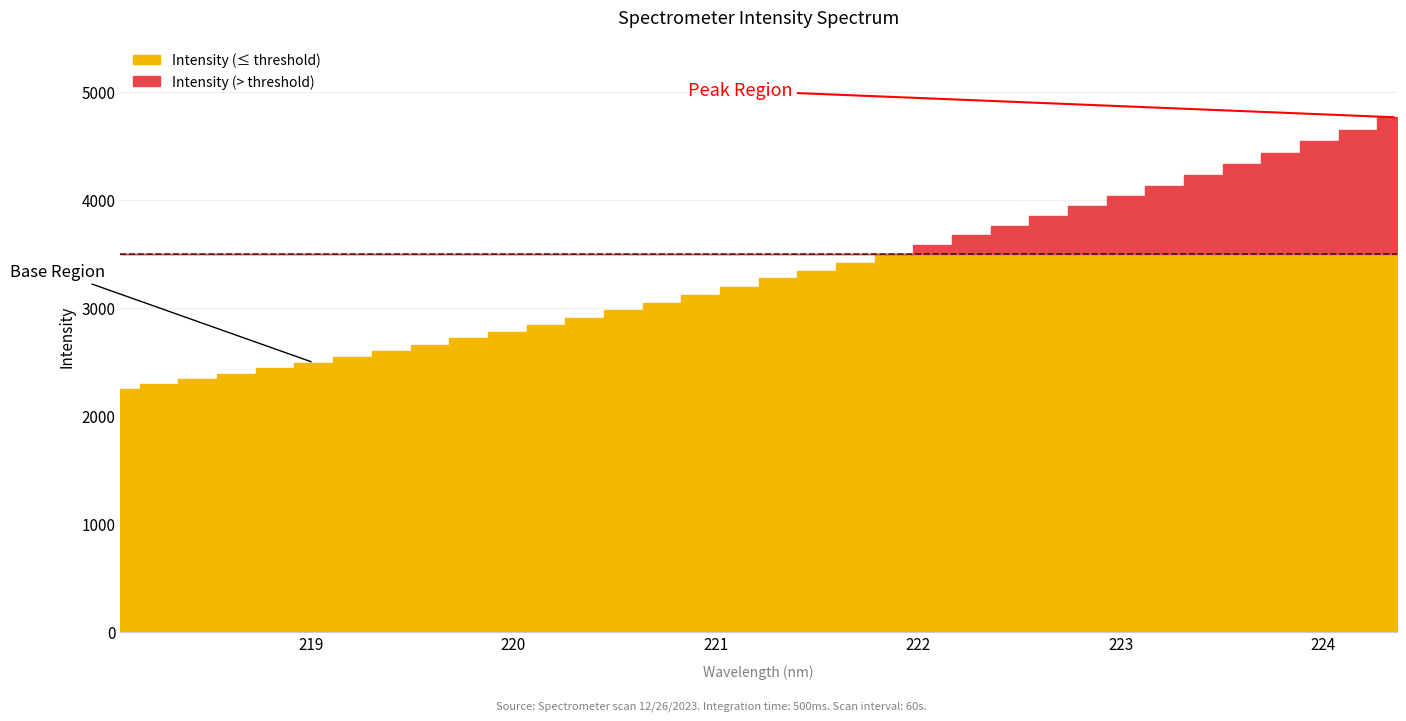

What is the difference between the second highest and minimum values?

2407.4